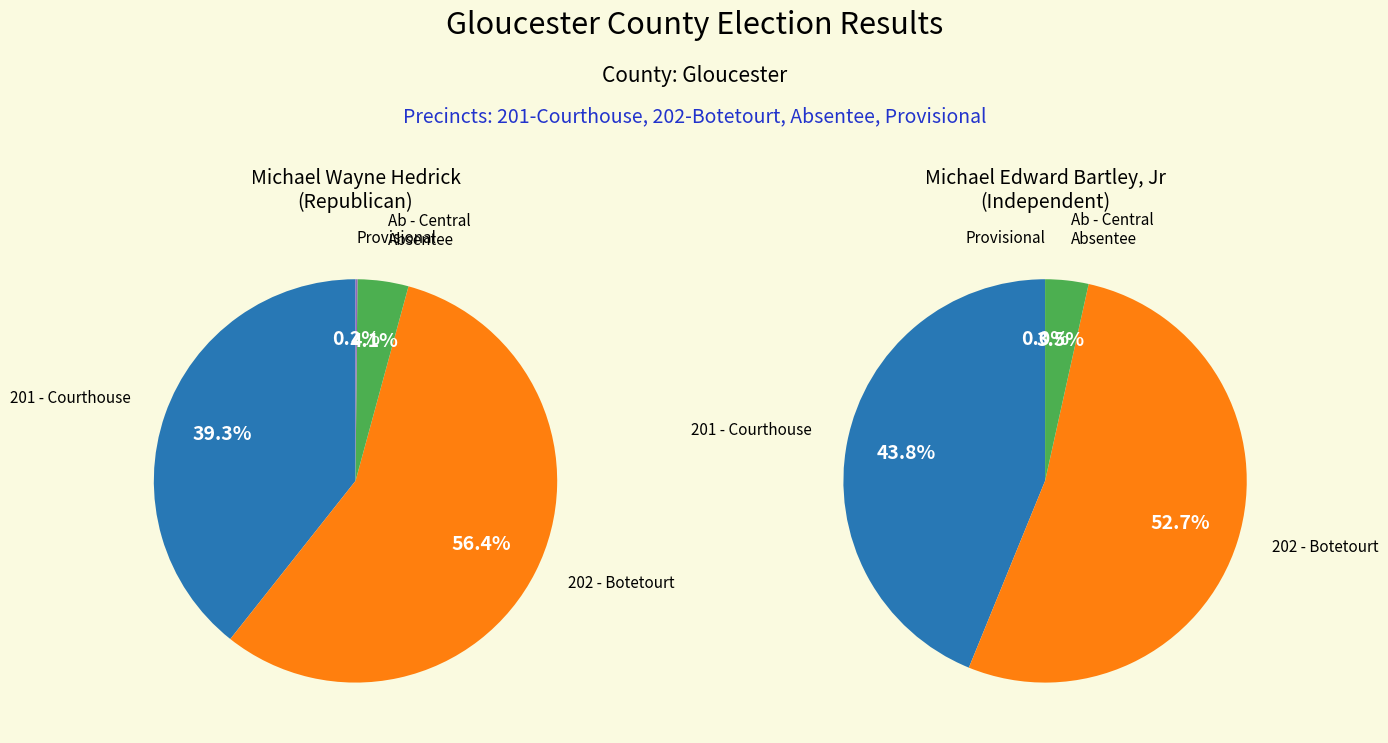

Which has a higher value, Provisional or 201 - Courthouse?

201 - Courthouse